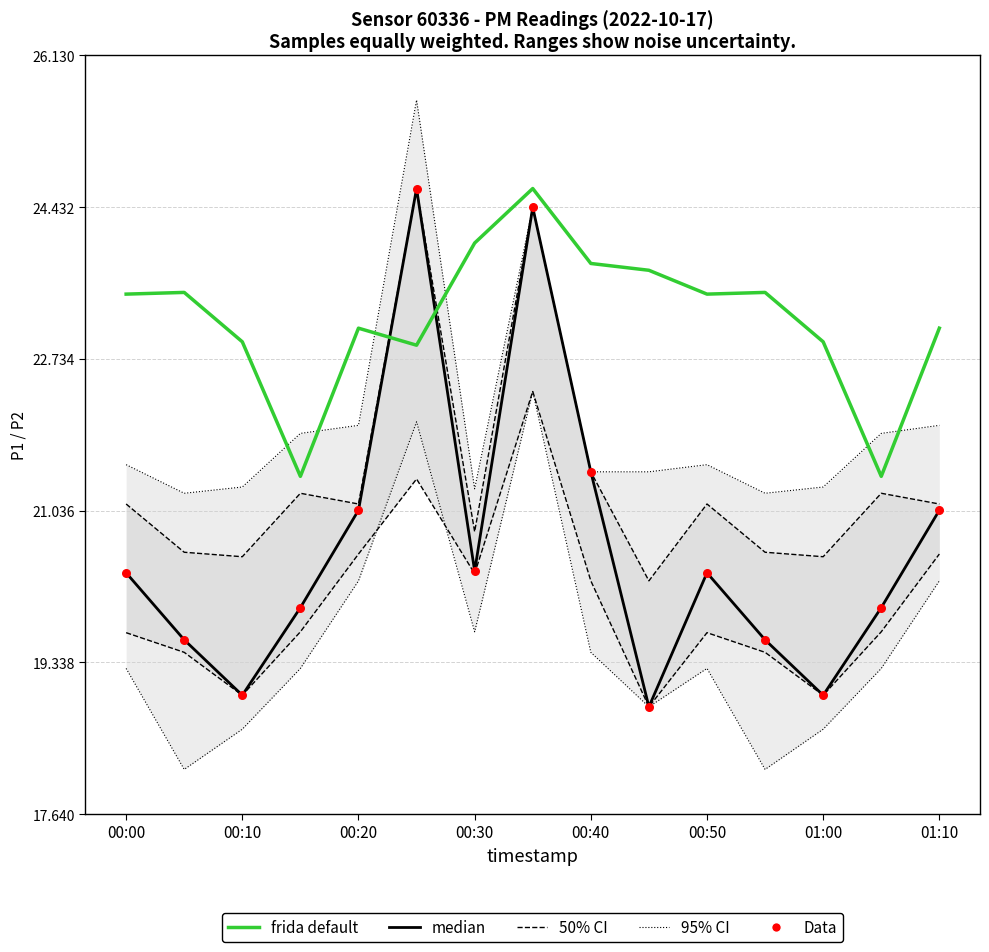

Which series has the largest total across all categories?

frida default